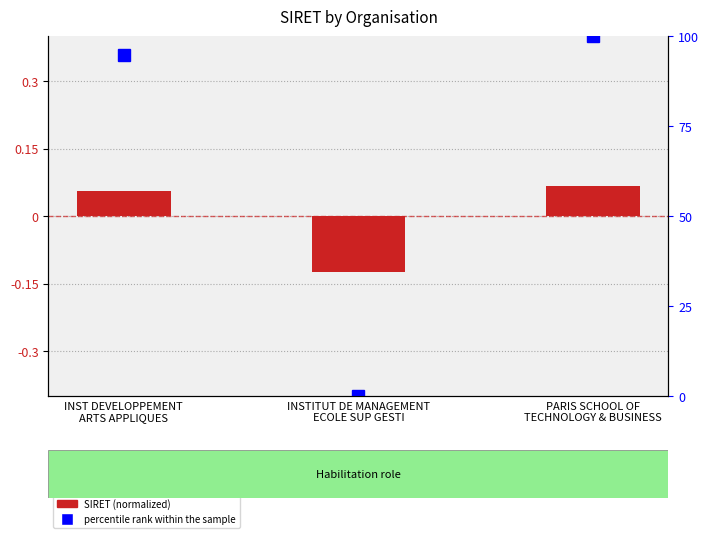

Reading right to left, extract all data points from this chart.

SIRET (normalized): 0.1	-0.1	0.1
percentile rank within the sample: 100.0	0.0	94.7